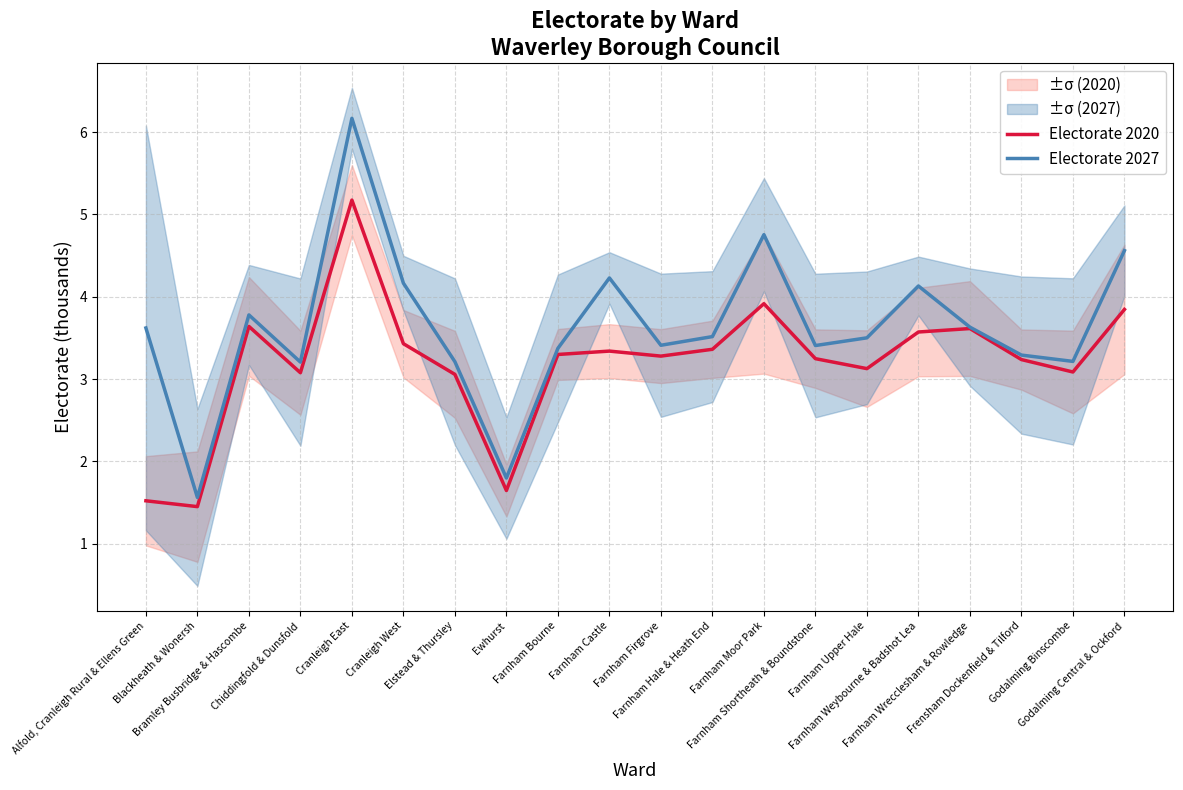

At how many categories does at least one series exceed 2?

18